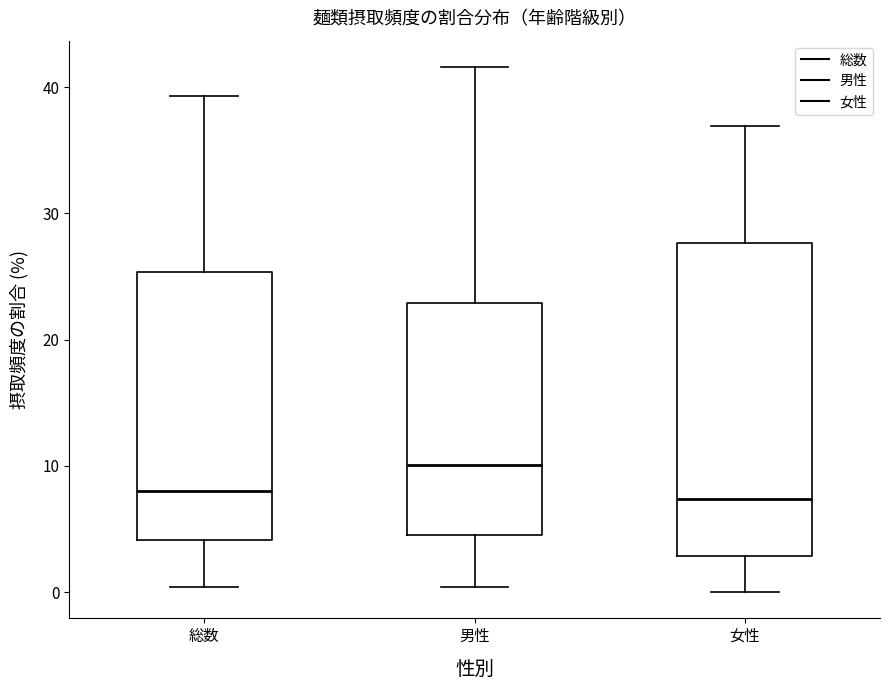

Reading left to right, transcribe this box plot: for each box, give where its median line is, the range the box spans, and where its two whiskers end, as read against the y-axis. The values are not printed on the chart, so give them approximately, as read against the axis.

総数: median 8, box 4 to 25, whiskers 0 to 39
男性: median 10, box 5 to 23, whiskers 0 to 42
女性: median 7, box 3 to 28, whiskers 0 to 37